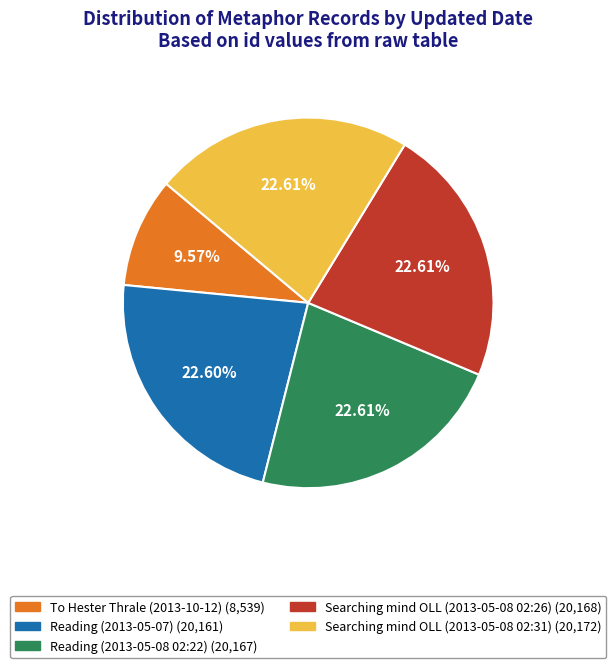

The Searching mind OLL (2013-05-08 02:31) slice represents 23% of the pie. True or false?

True